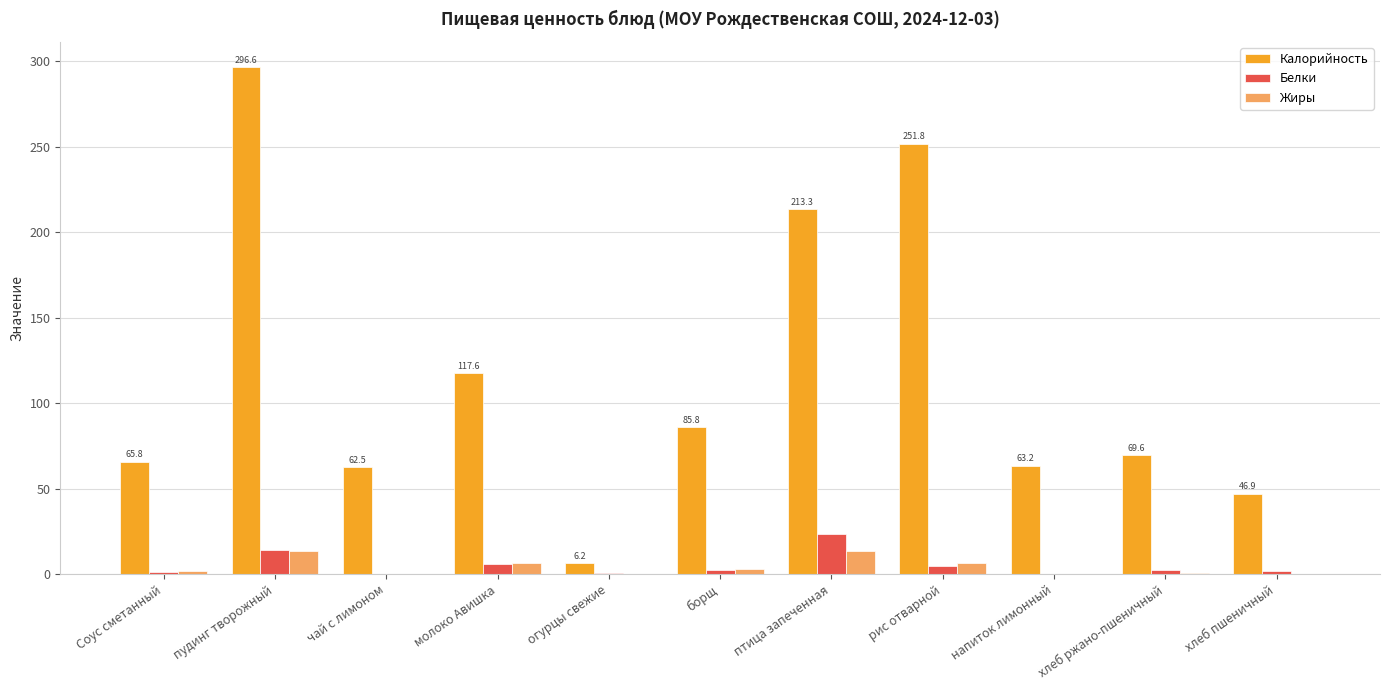

What is the maximum value shown in the chart?

296.6